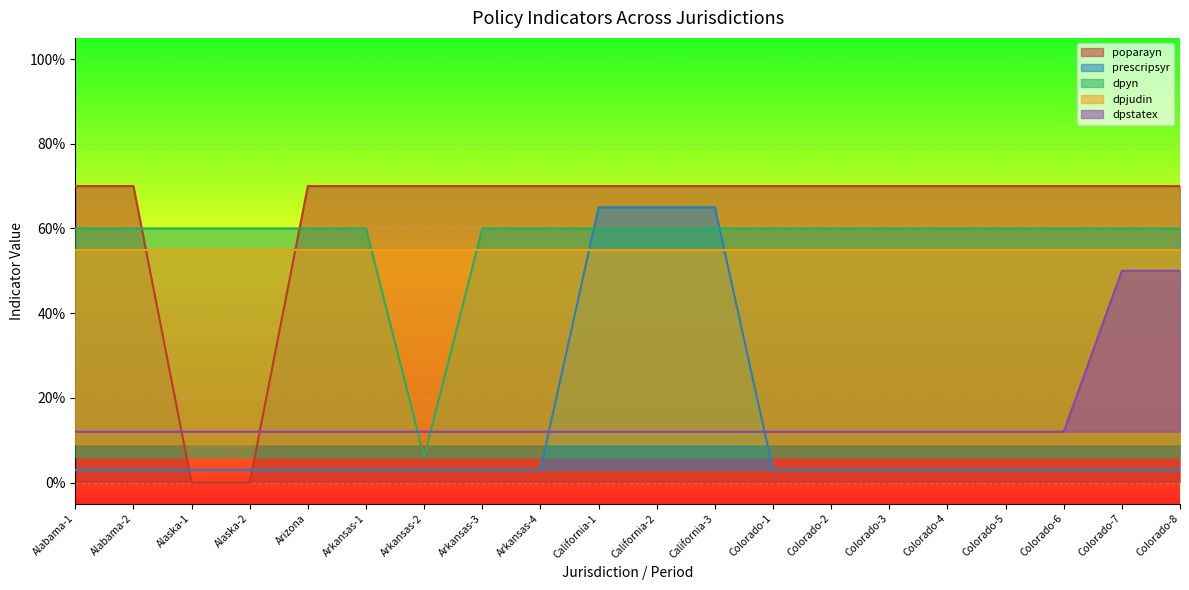

True or false: prescripsyr and dpstatex intersect in this chart.

True